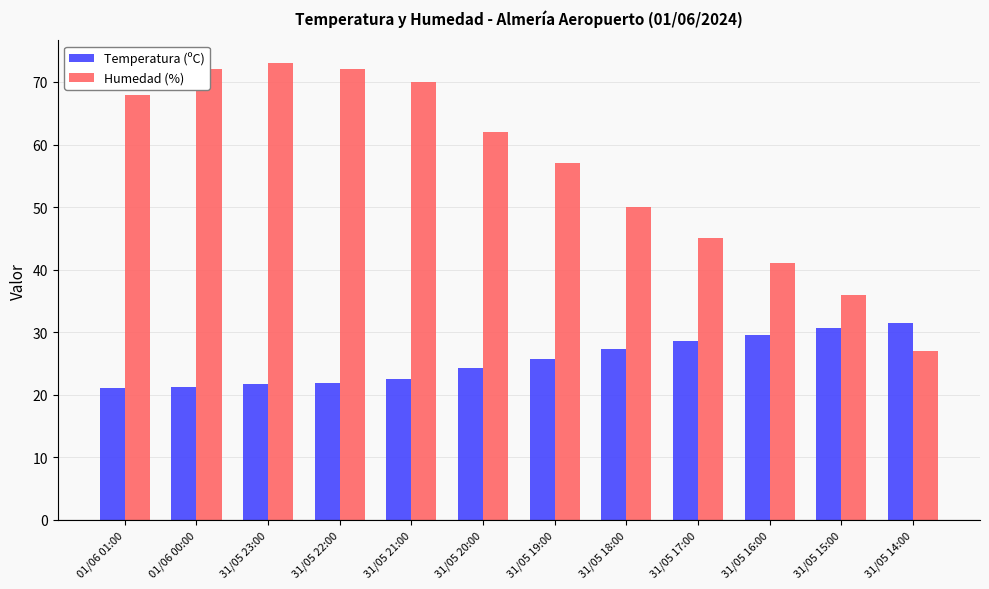

How many bars are there in each group?

2